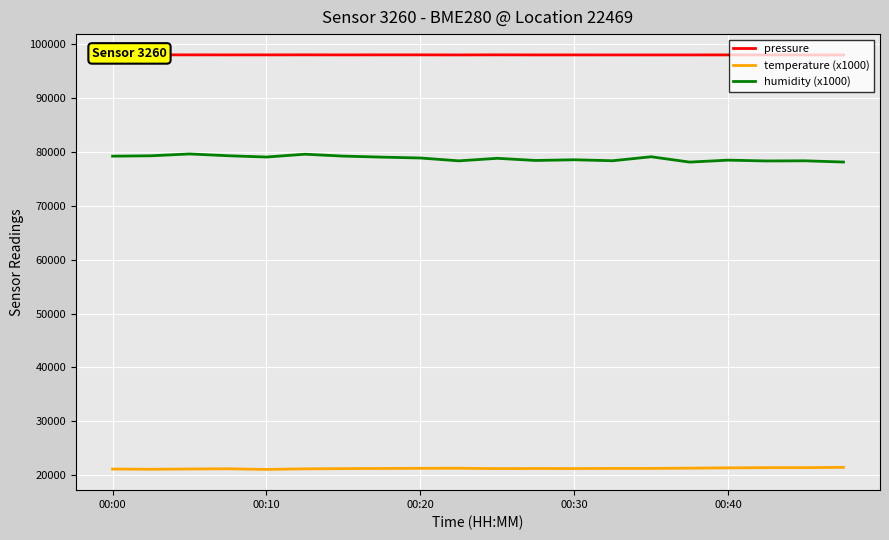

In humidity (x1000), how many points are higher than both neighbors (excluding endpoints)?

7